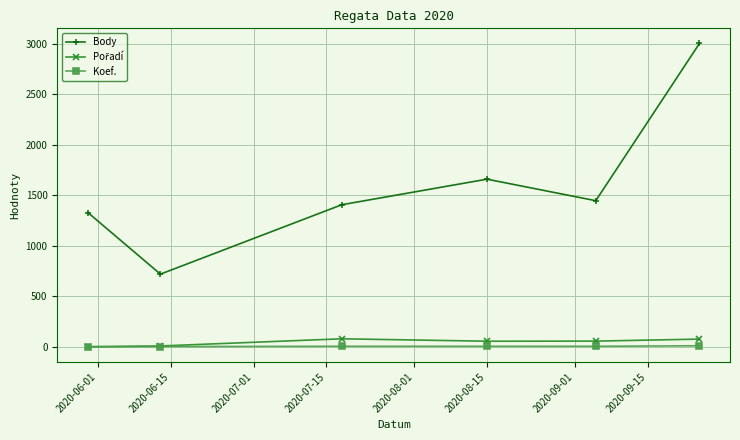

True or false: Body has more than 2 interior local peaks.

False